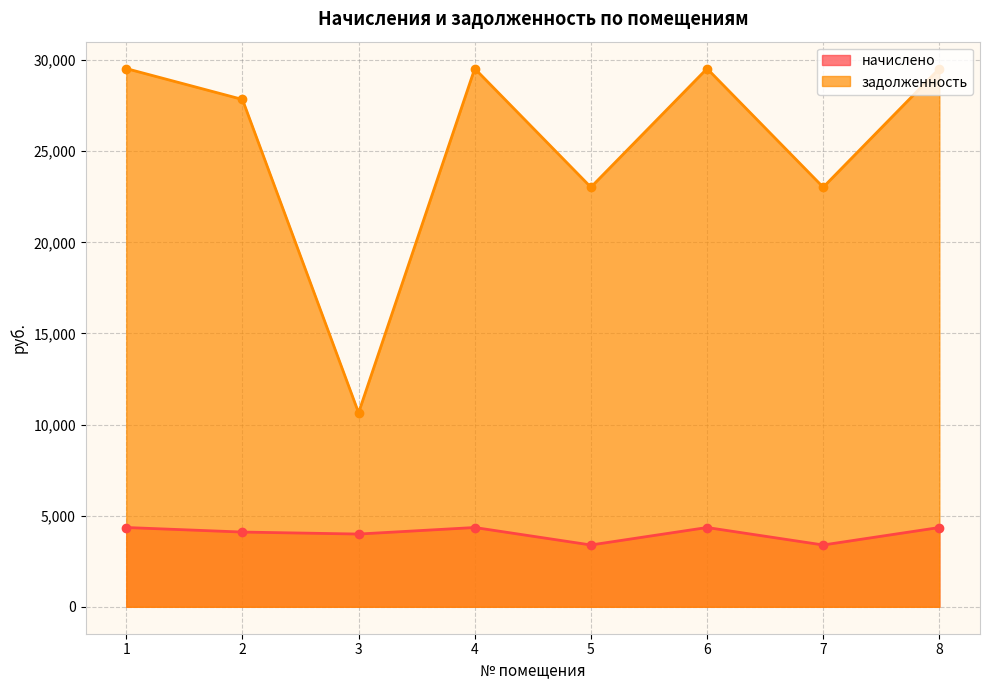

At which label does начислено first exceed 4352?

1